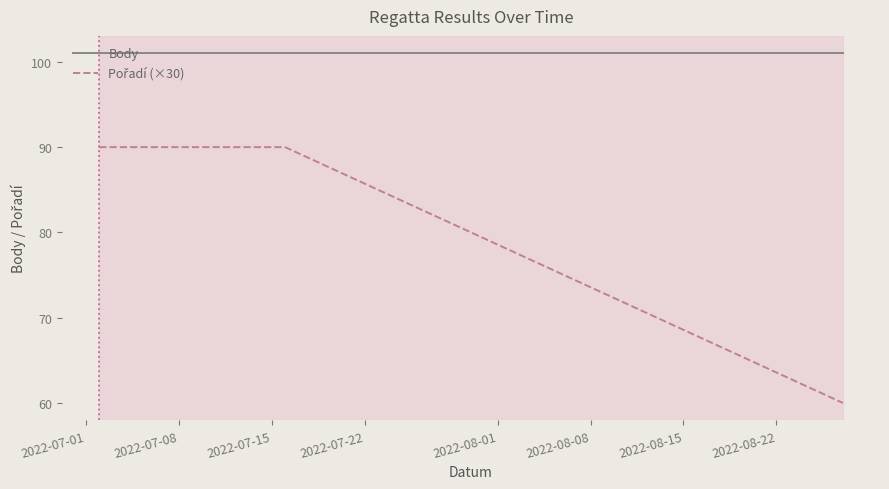

What is the average value of the Body series?

101